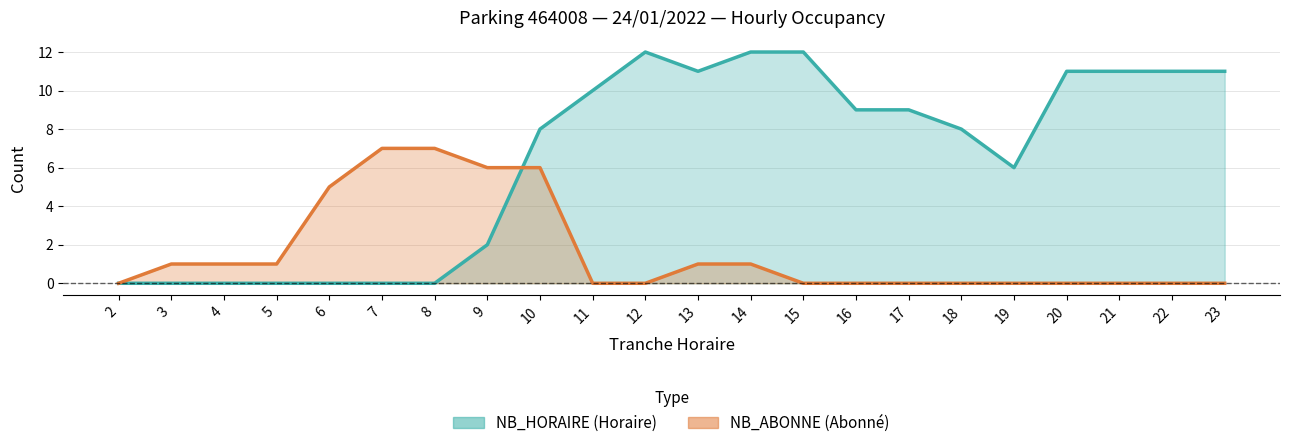

Where is the first local minimum for NB_HORAIRE?

13